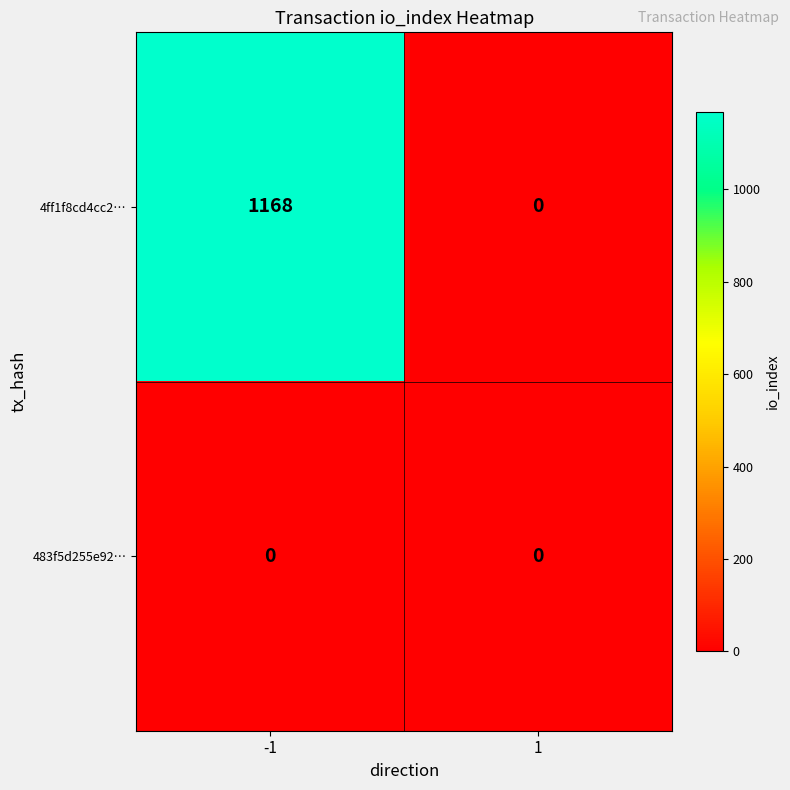

Reading left to right, list all the values displayed in this chart.

4ff1f8cd4cc2…: -1=1168	1=0
483f5d255e92…: -1=0	1=0